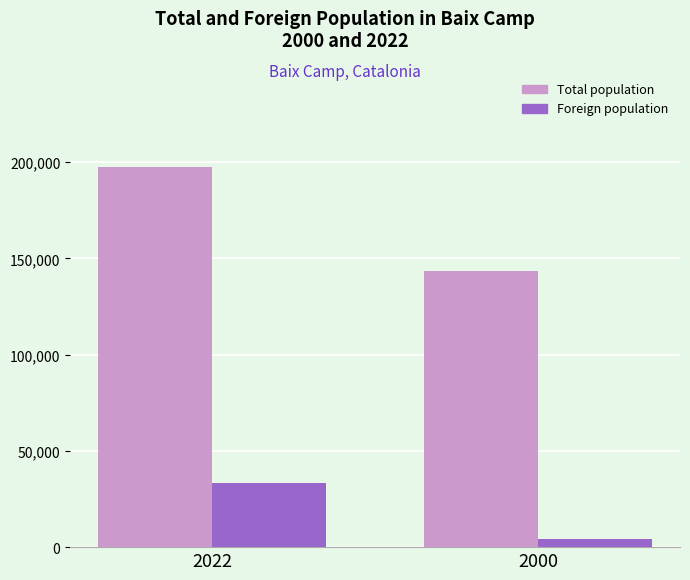

Which label corresponds to the largest value in the chart?

2022